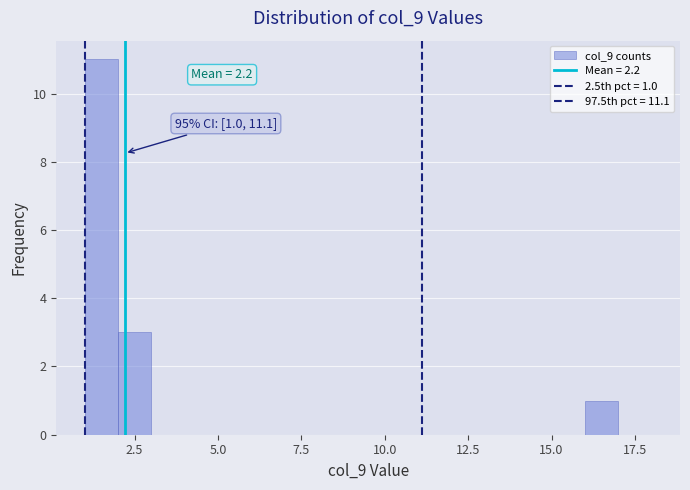

Around what value on the x-axis is the tallest bar? Give the approximate position of its centre, as read against the axis.

1.5